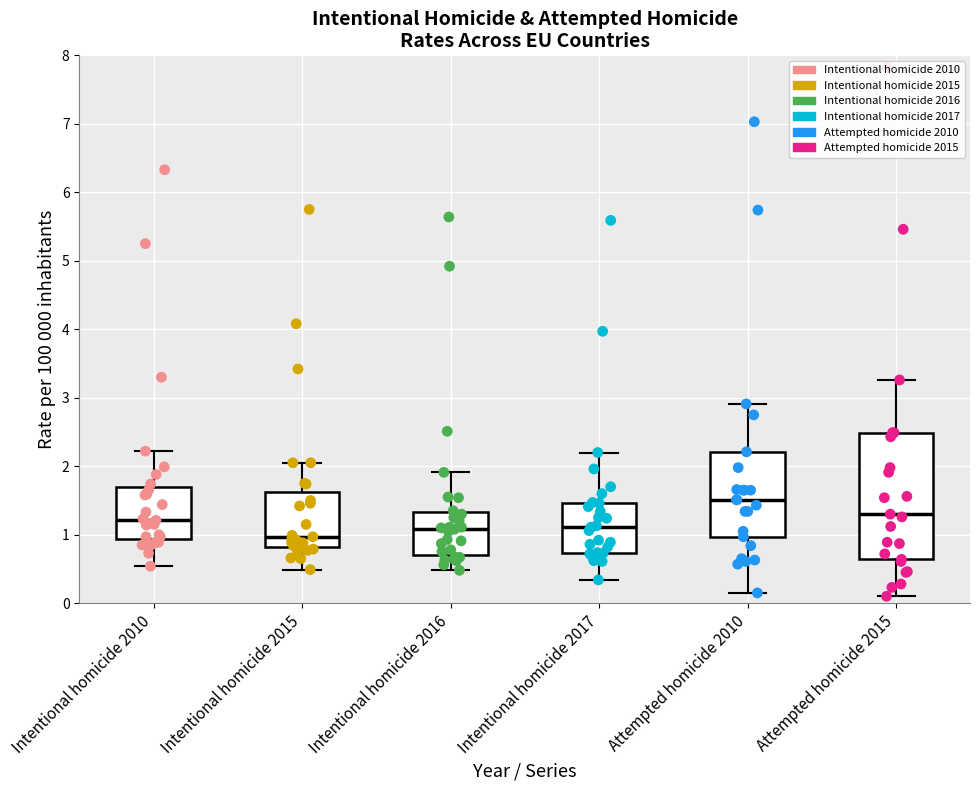

Reading left to right, transcribe this box plot: for each box, give where its median line is, the range the box spans, and where its two whiskers end, as read against the y-axis. The values are not printed on the chart, so give them approximately, as read against the axis.

Intentional homicide 2010: median 1.2, box 0.9 to 1.7, whiskers 0.5 to 2.2
Intentional homicide 2015: median 1.0, box 0.8 to 1.6, whiskers 0.5 to 2.1
Intentional homicide 2016: median 1.1, box 0.7 to 1.3, whiskers 0.5 to 1.9
Intentional homicide 2017: median 1.1, box 0.7 to 1.5, whiskers 0.3 to 2.2
Attempted homicide 2010: median 1.5, box 1.0 to 2.2, whiskers 0.2 to 2.9
Attempted homicide 2015: median 1.3, box 0.6 to 2.5, whiskers 0.1 to 3.3